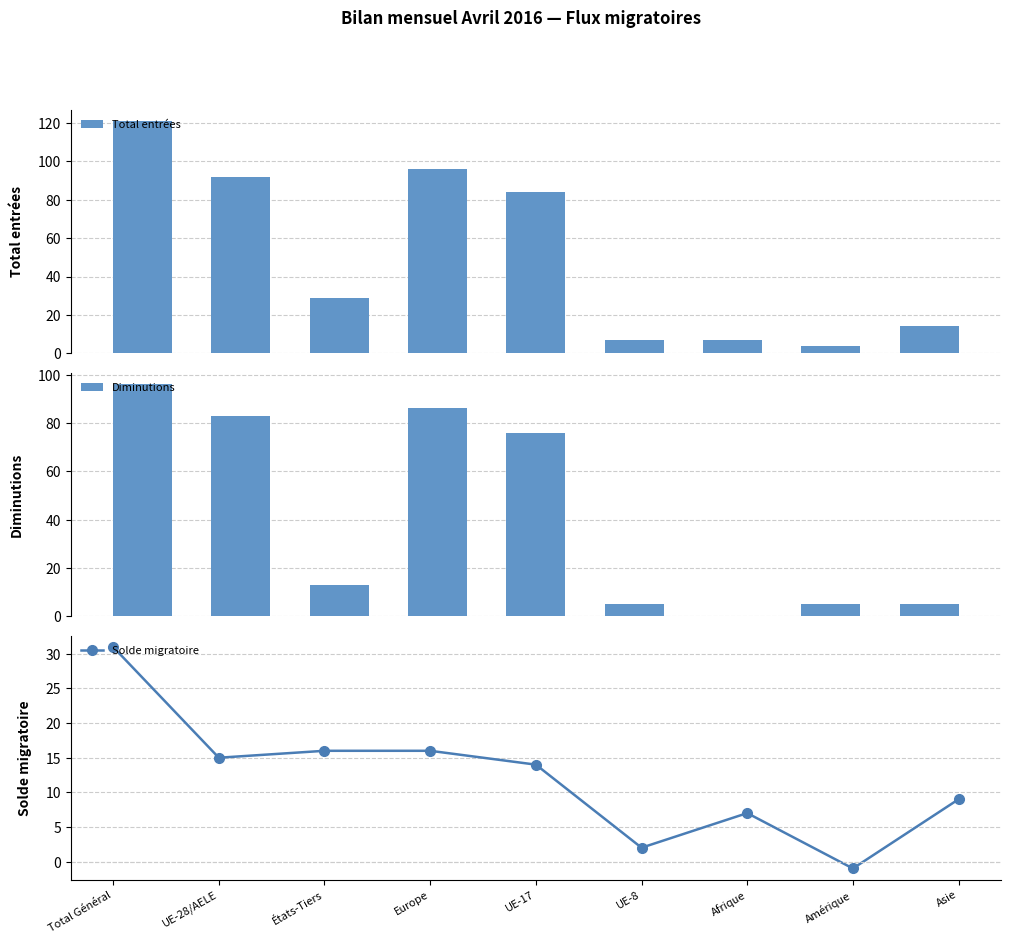

Reading left to right, list all the values displayed in this chart.

Total entrées: 121	92	29	96	84	7	7	4	14
Diminutions: 96	83	13	86	76	5	0	5	5
Solde migratoire: 31	15	16	16	14	2	7	-1	9